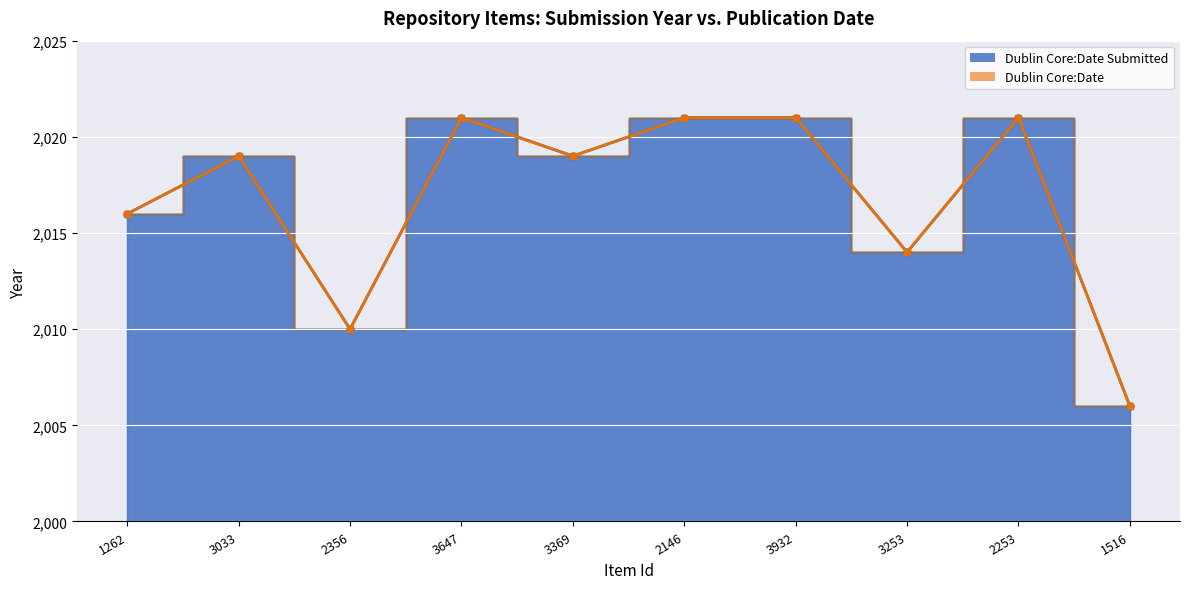

What is the label of the 4th point from the left?

3647